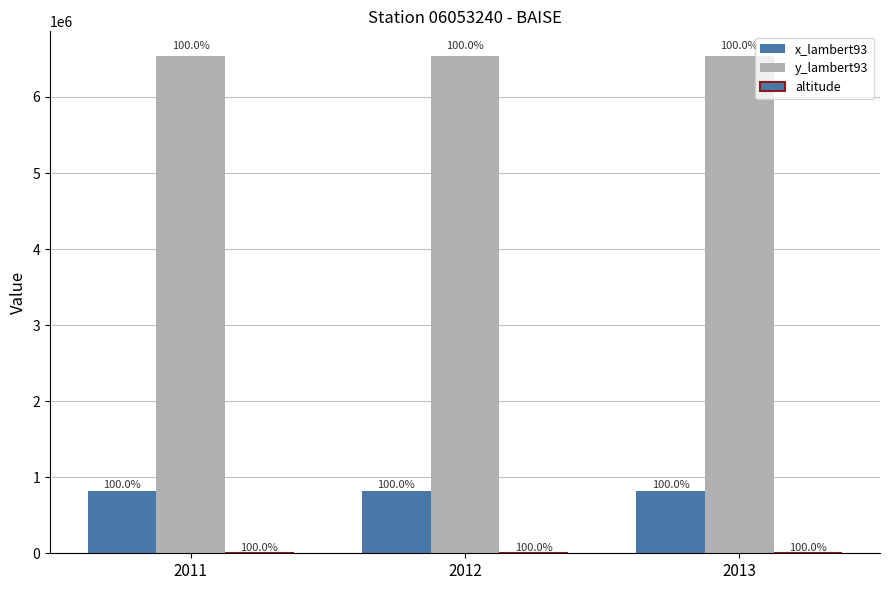

At which category is the sum across all series the highest?

2011